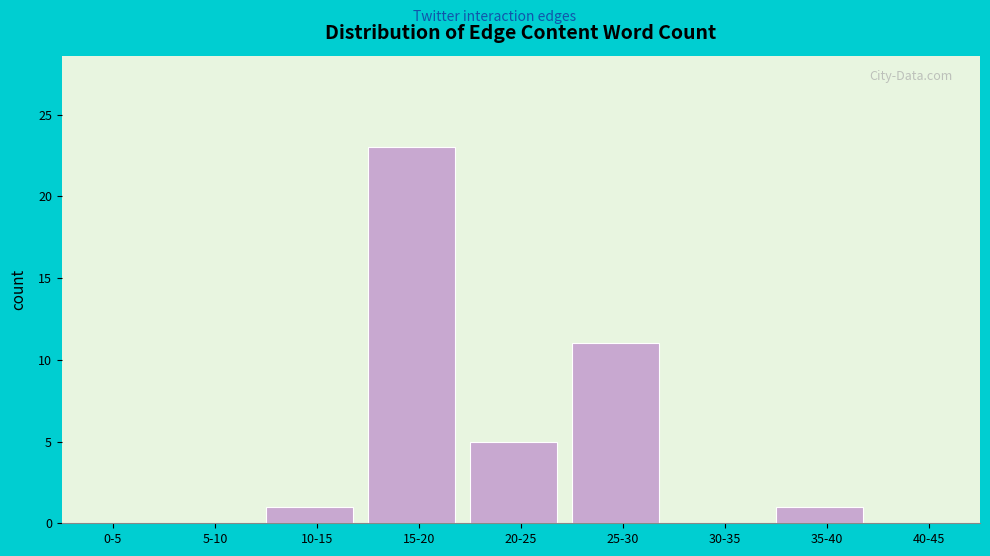

Reading left to right, transcribe all the data shown in this chart.

0-5=0	5-10=0	10-15=1	15-20=23	20-25=5	25-30=11	30-35=0	35-40=1	40-45=0